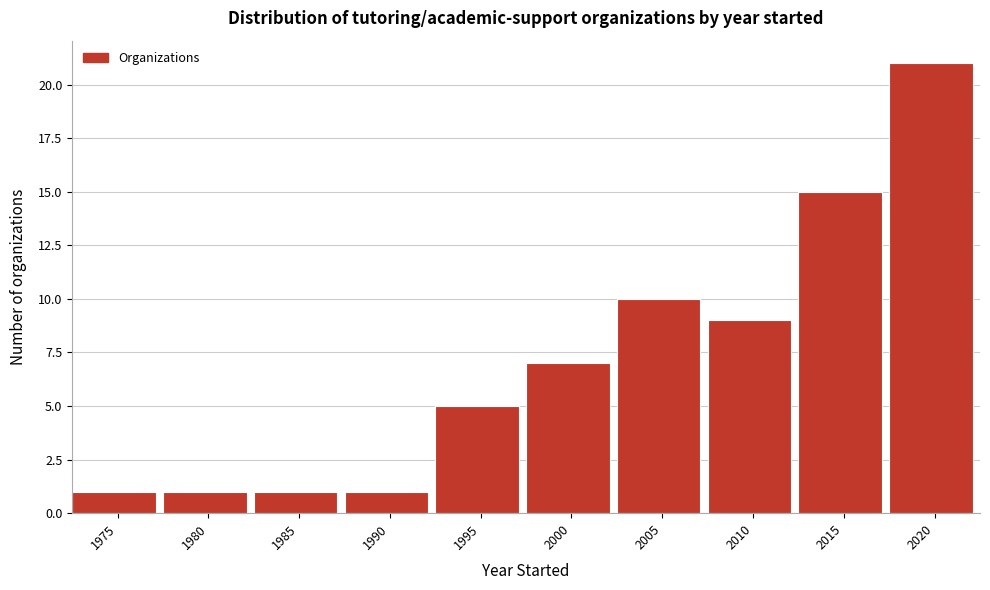

Reading left to right, list all the values displayed in this chart.

1975=1	1980=1	1985=1	1990=1	1995=5	2000=7	2005=10	2010=9	2015=15	2020=21